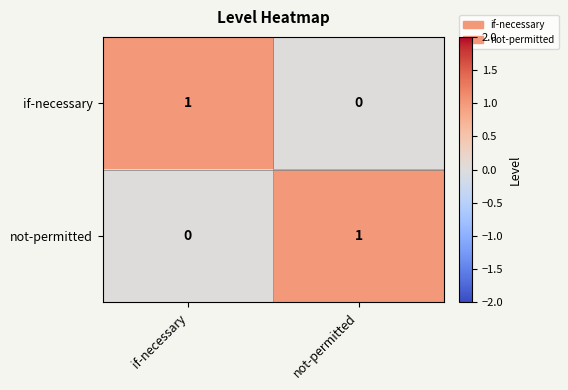

At which label is not-permitted closest to 0?

if-necessary